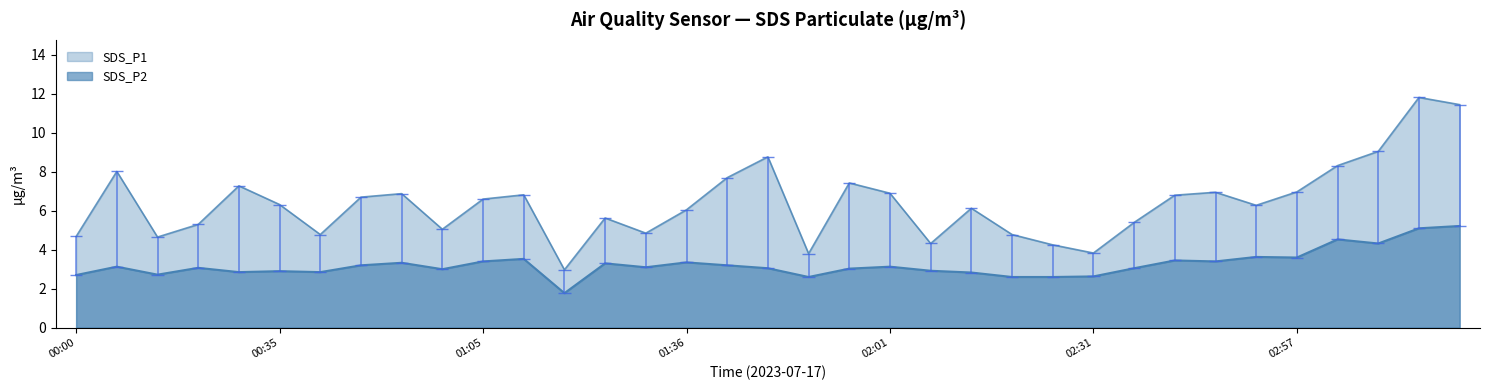

True or false: SDS_P1 and SDS_P2 cross at least once.

False